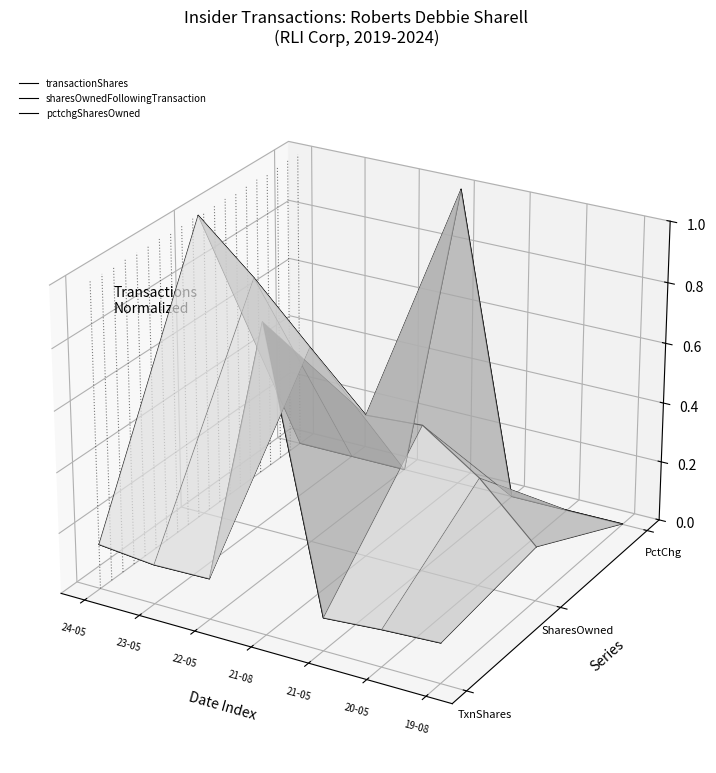

At which category is the sum across all series the highest?

21-08